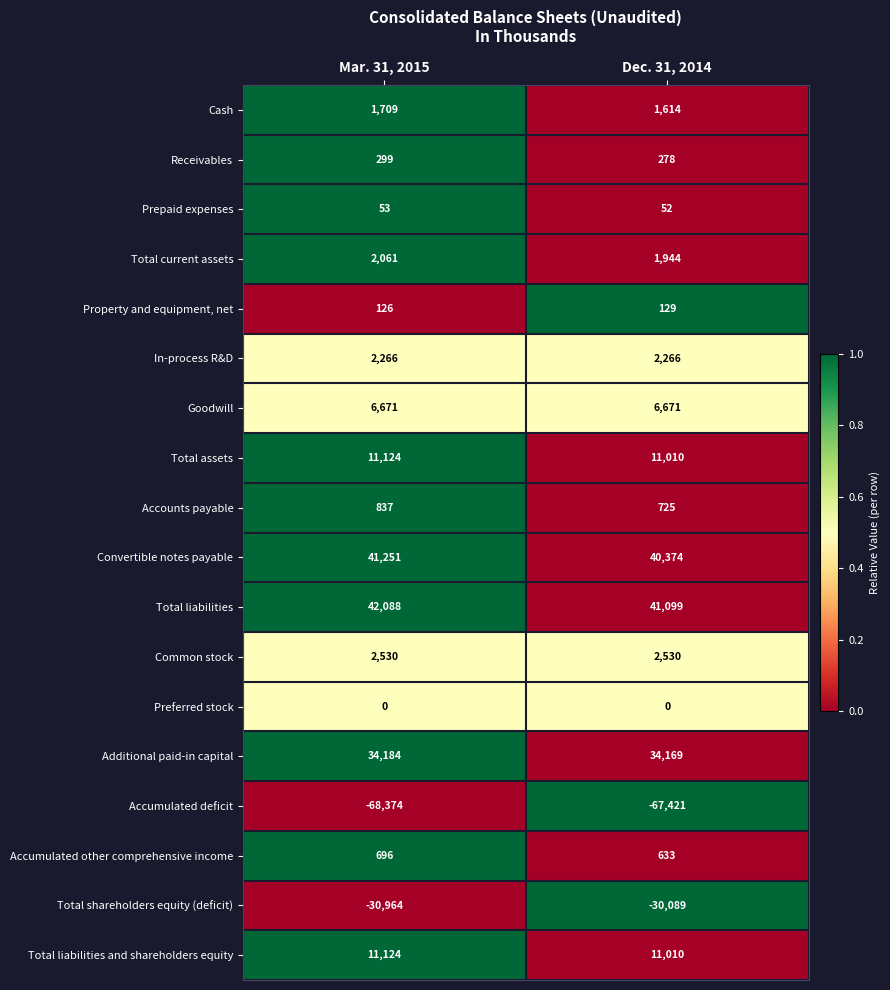

How many series are shown in this chart?

18